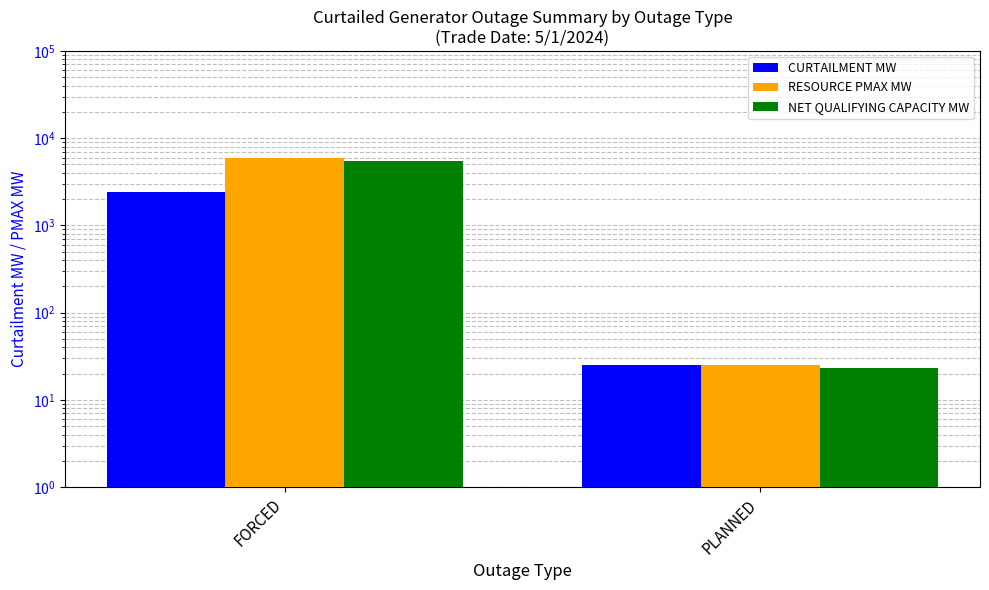

Which series has the largest total across all categories?

RESOURCE PMAX MW